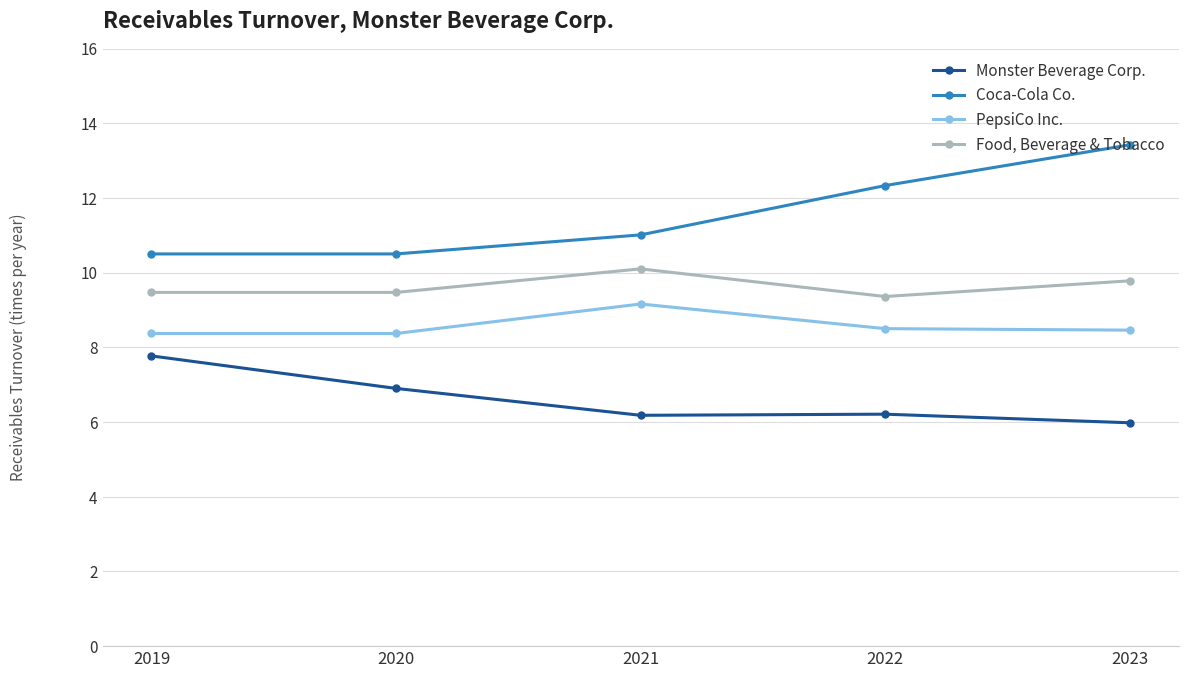

True or false: Monster Beverage Corp. and Food, Beverage & Tobacco cross at least once.

False